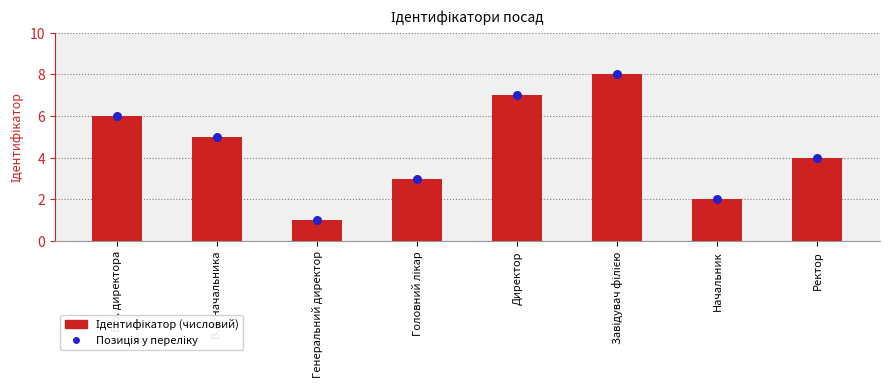

What are all the series names shown in the legend?

Ідентифікатор, Позиція у переліку